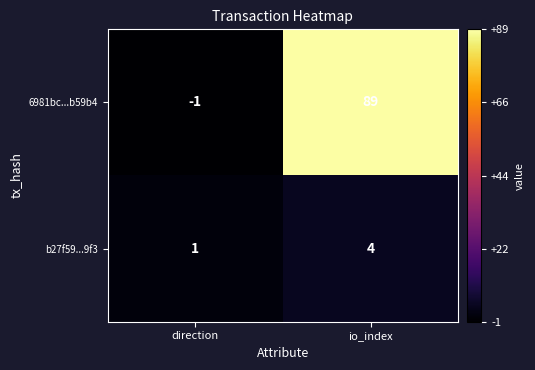

At which category does the chart reach its peak across all series?

io_index